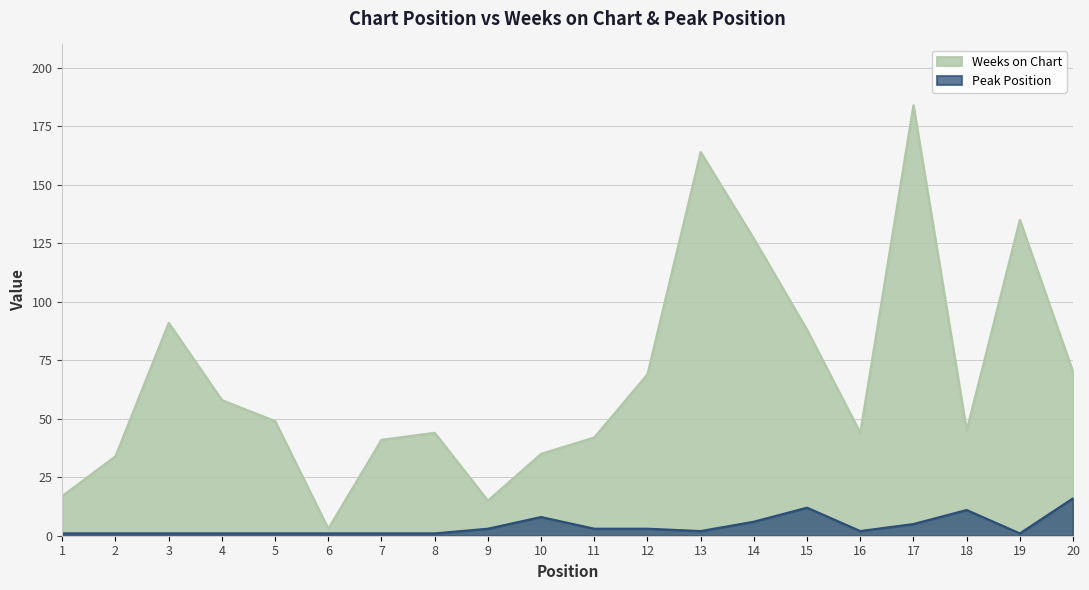

The Weeks on Chart series shows 59 at 16. True or false?

False